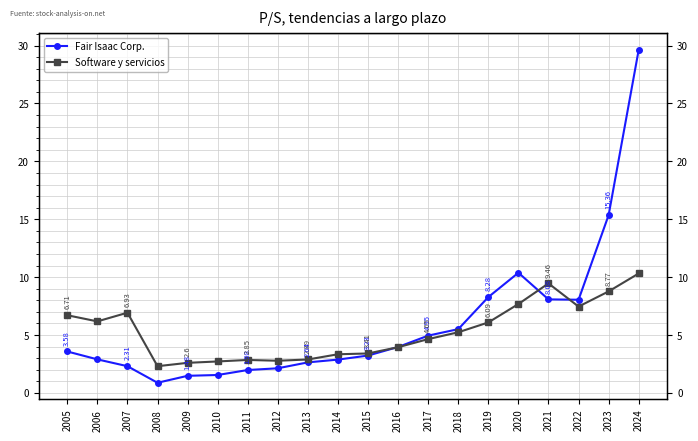

What are all the series names shown in the legend?

Fair Isaac Corp., Software y servicios